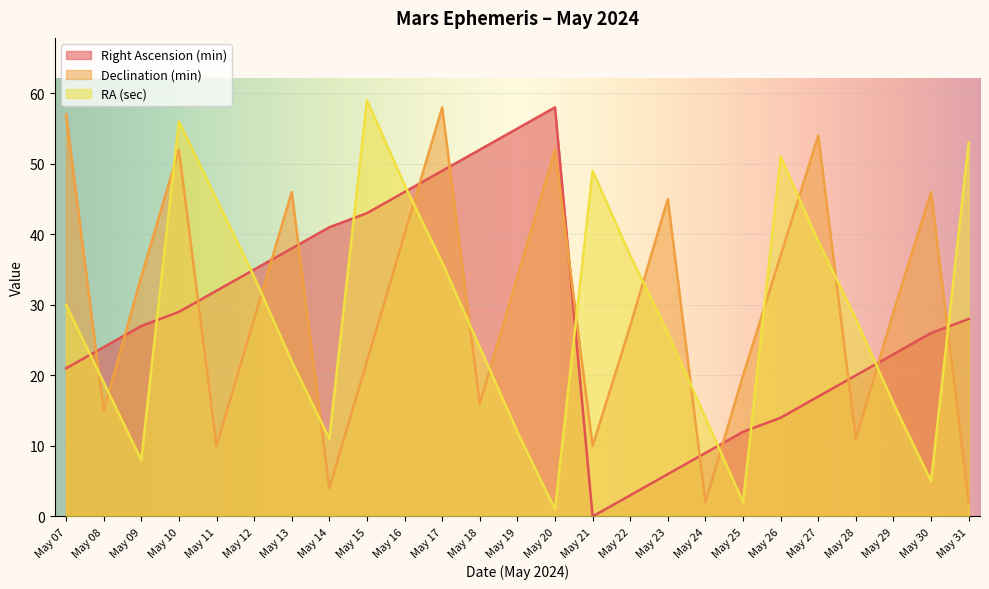

How many series are shown in this chart?

3